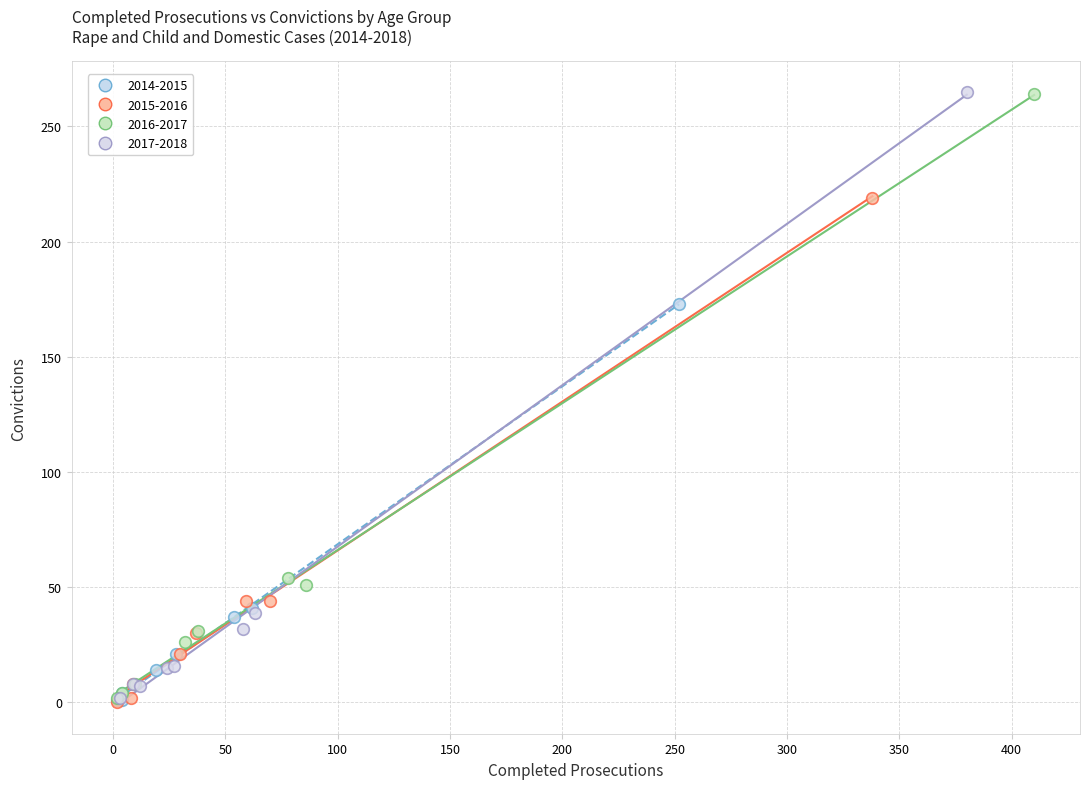

What are all the series names shown in the legend?

2014-2015, 2015-2016, 2016-2017, 2017-2018